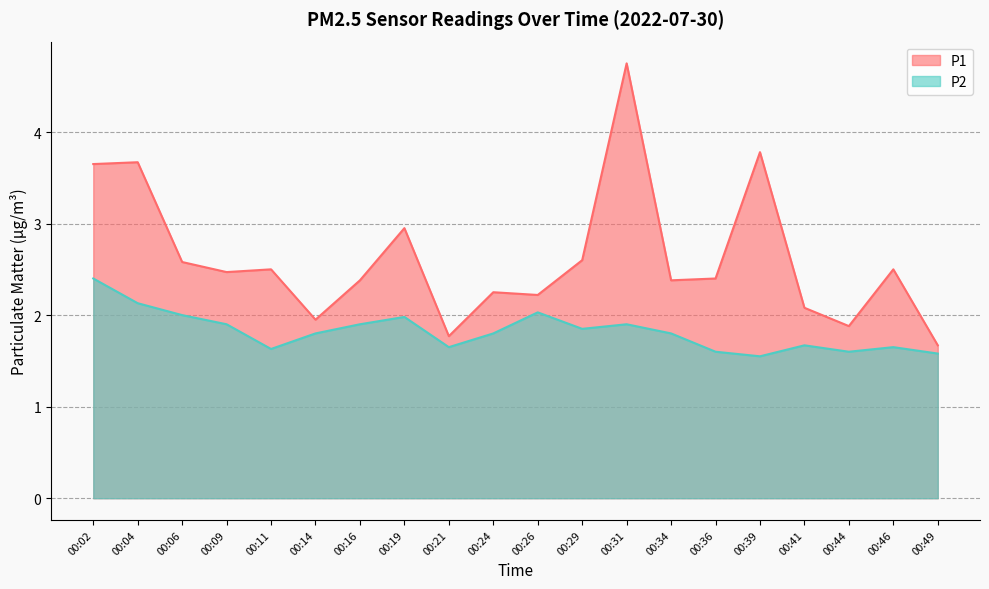

Does the chart have visible grid lines?

Yes